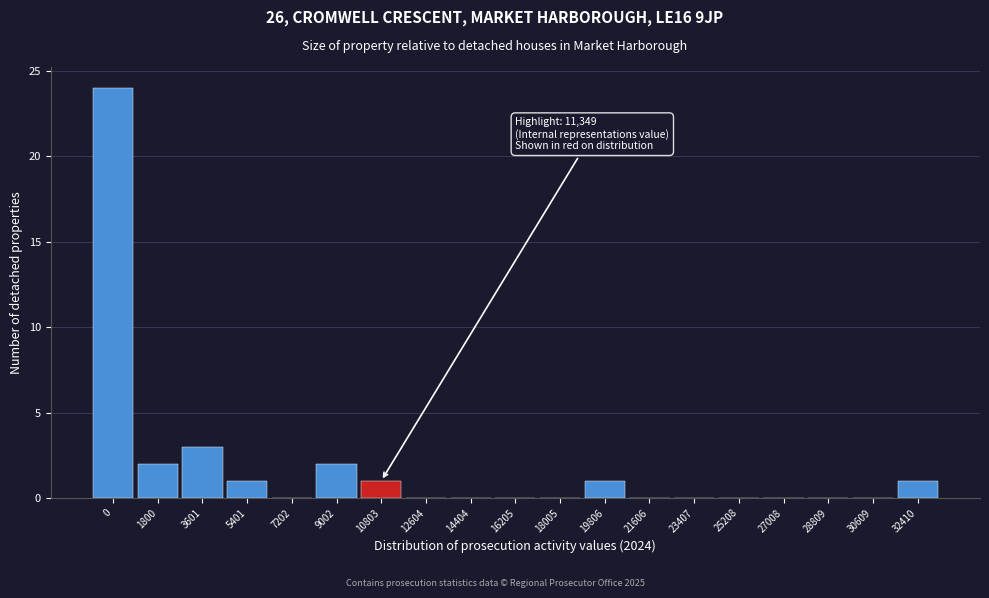

Reading left to right, what are all the values shown in this chart?

0=24	1800=2	3601=3	5401=1	7202=0	9002=2	10803=1	12604=0	14404=0	16205=0	18005=0	19806=1	21606=0	23407=0	25208=0	27008=0	28809=0	30609=0	32410=1